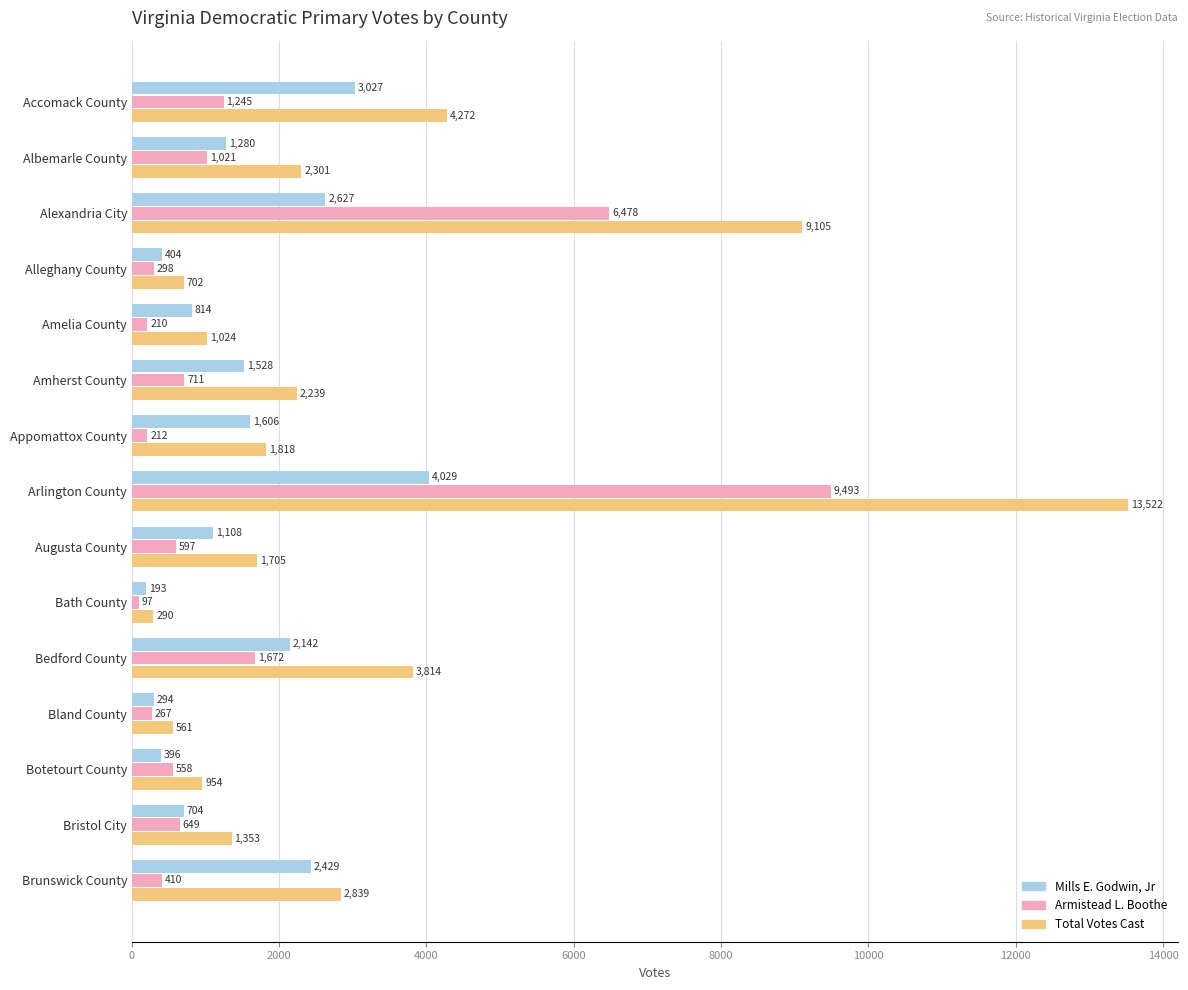

Which series has the largest total across all categories?

Total Votes Cast